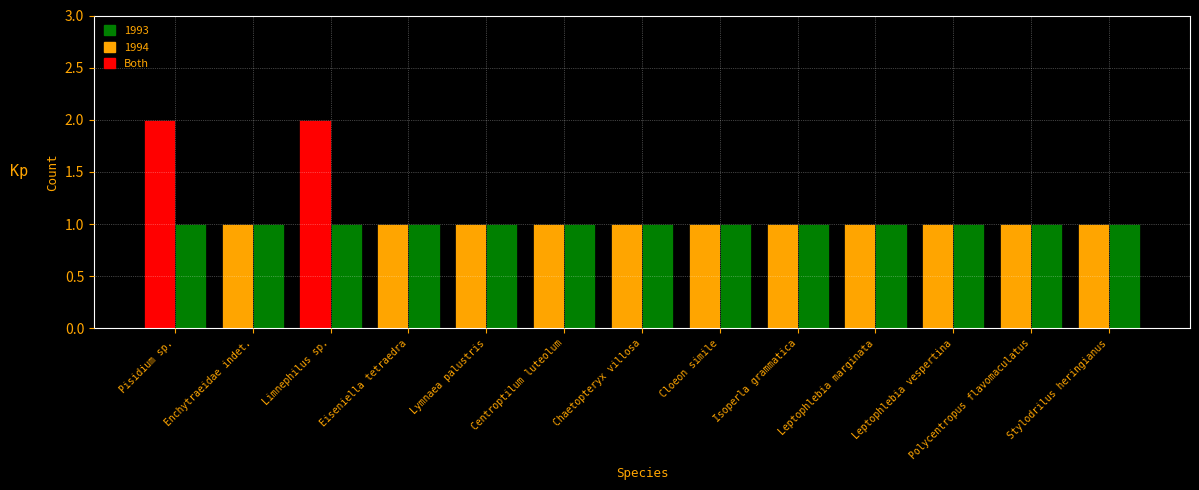

What position from the right is Centroptilum luteolum?

8